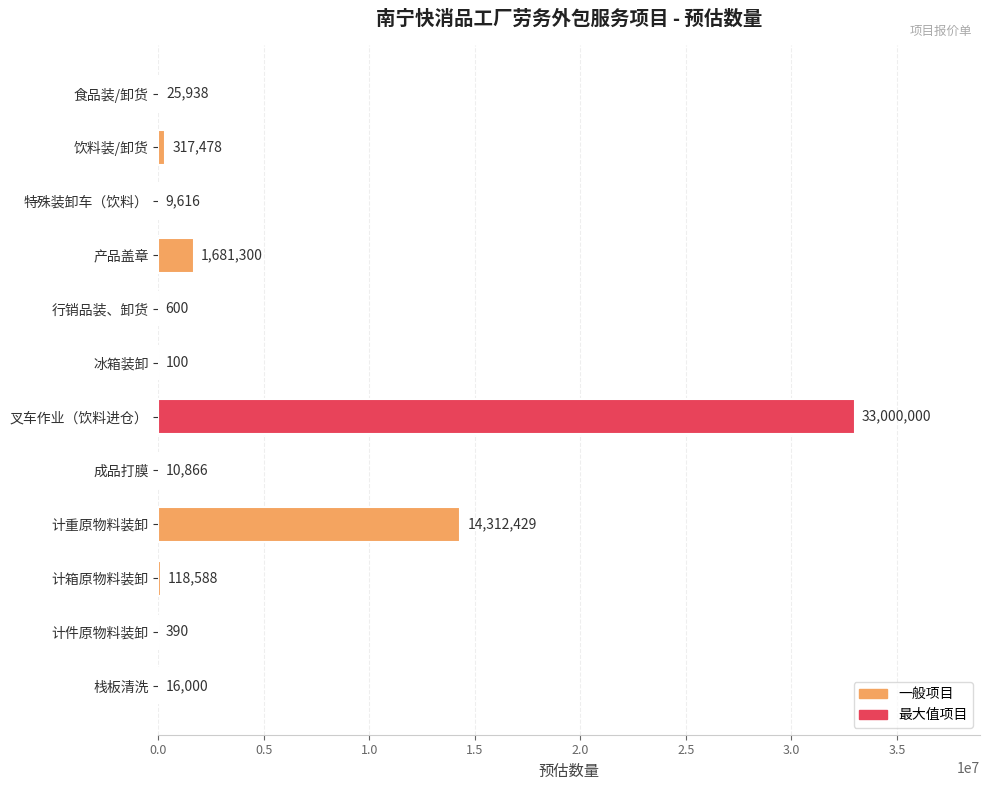

What is the sum of the values at 栈板清洗 and 食品装/卸货?

41938